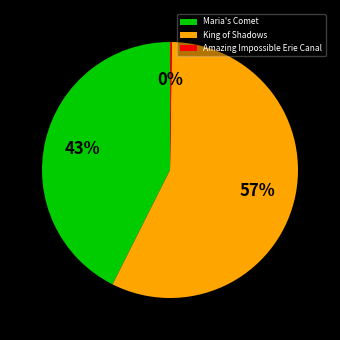

To the nearest percent, what is the average slice percentage?

33%